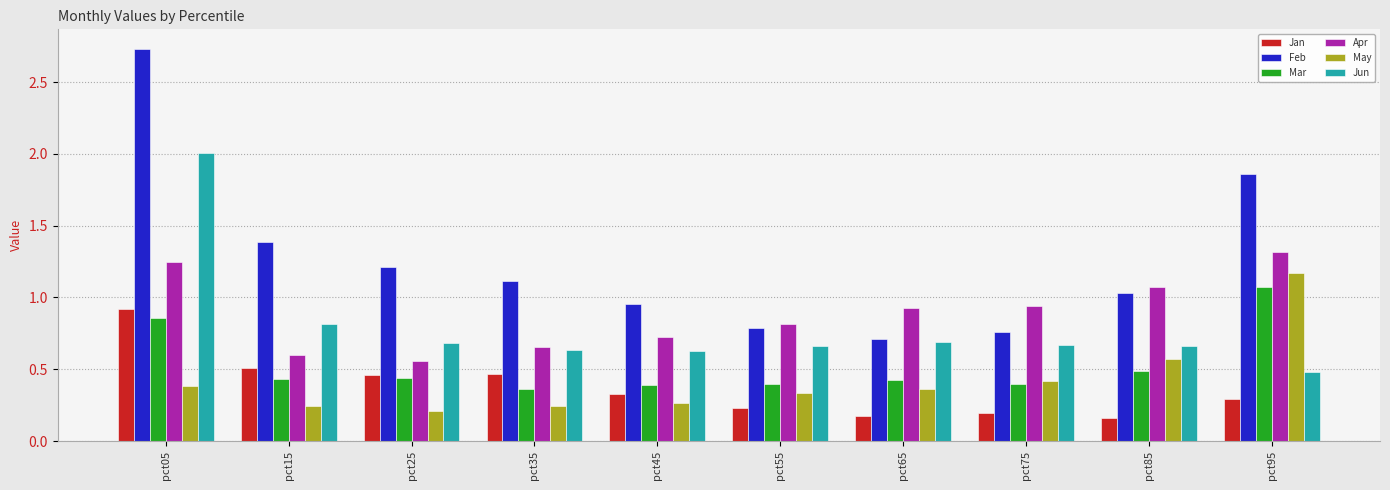

Which label corresponds to the largest value in the chart?

pct05